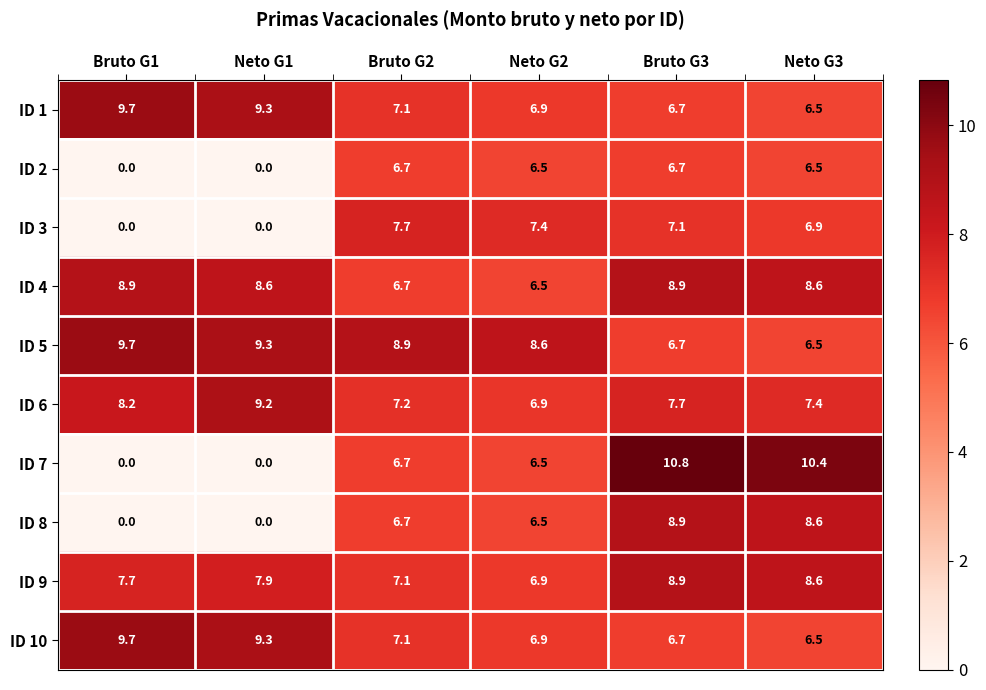

At how many categories does at least one series exceed 0?

6